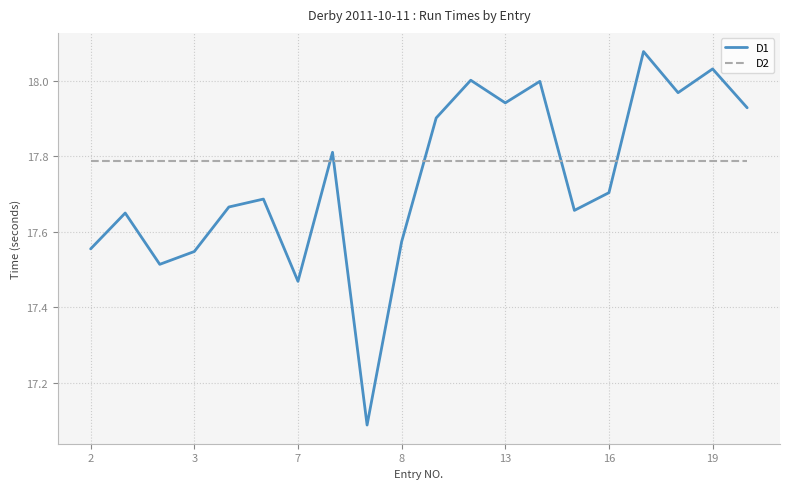

Which series has the widest spread of values?

D1